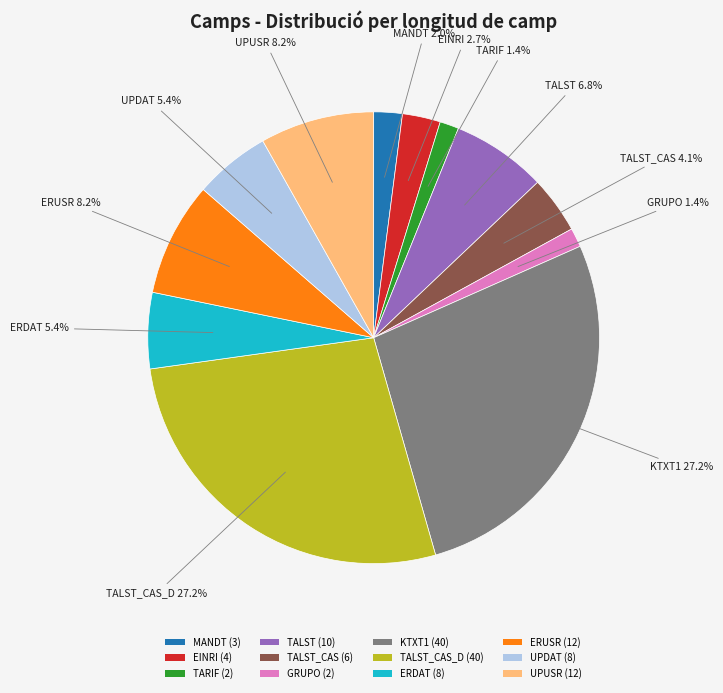

What portion of the pie excludes ERDAT (8)?

94.6%